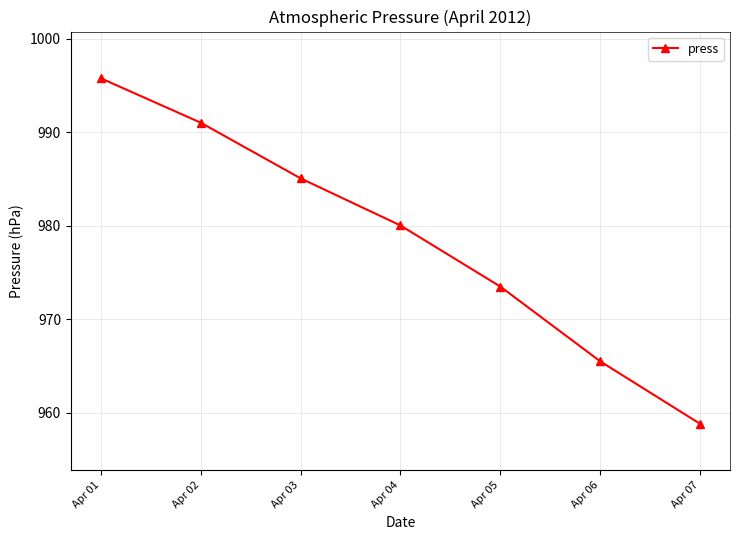

What is the greatest value displayed?

995.8